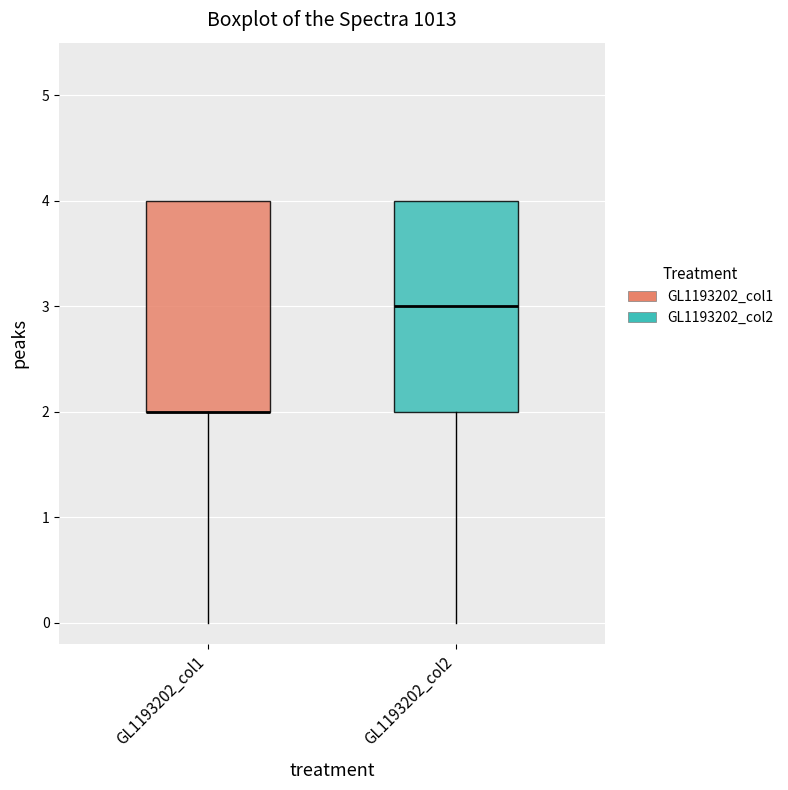

Reading left to right, transcribe this box plot: for each box, give where its median line is, the range the box spans, and where its two whiskers end, as read against the y-axis. The values are not printed on the chart, so give them approximately, as read against the axis.

GL1193202_col1: median 2 (drawn on the box's lower edge), box 2 to 4, whiskers 0 to 4
GL1193202_col2: median 3, box 2 to 4, whiskers 0 to 4